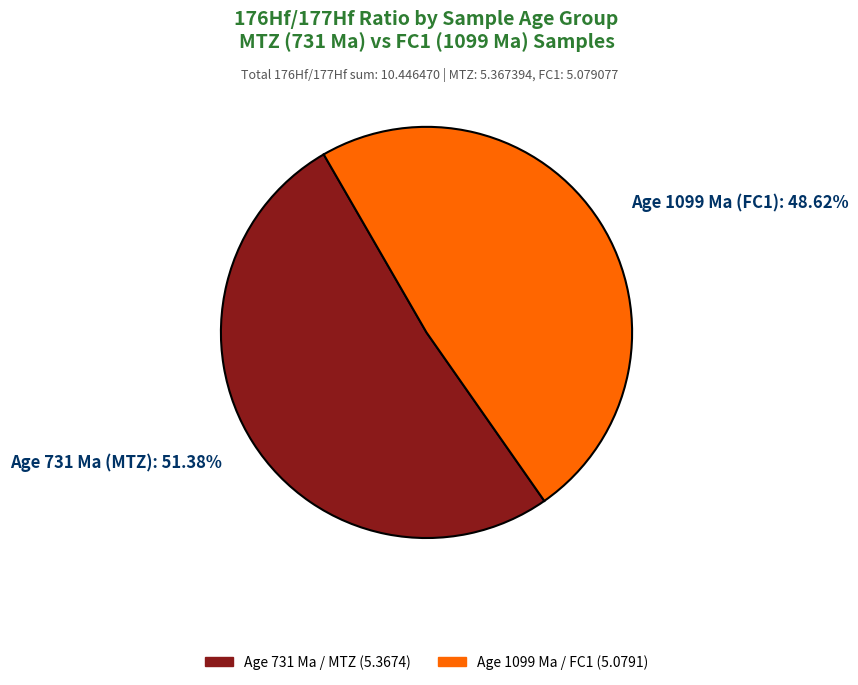

Which slice is the smallest?

Age 1099 Ma (FC1): 48.62%